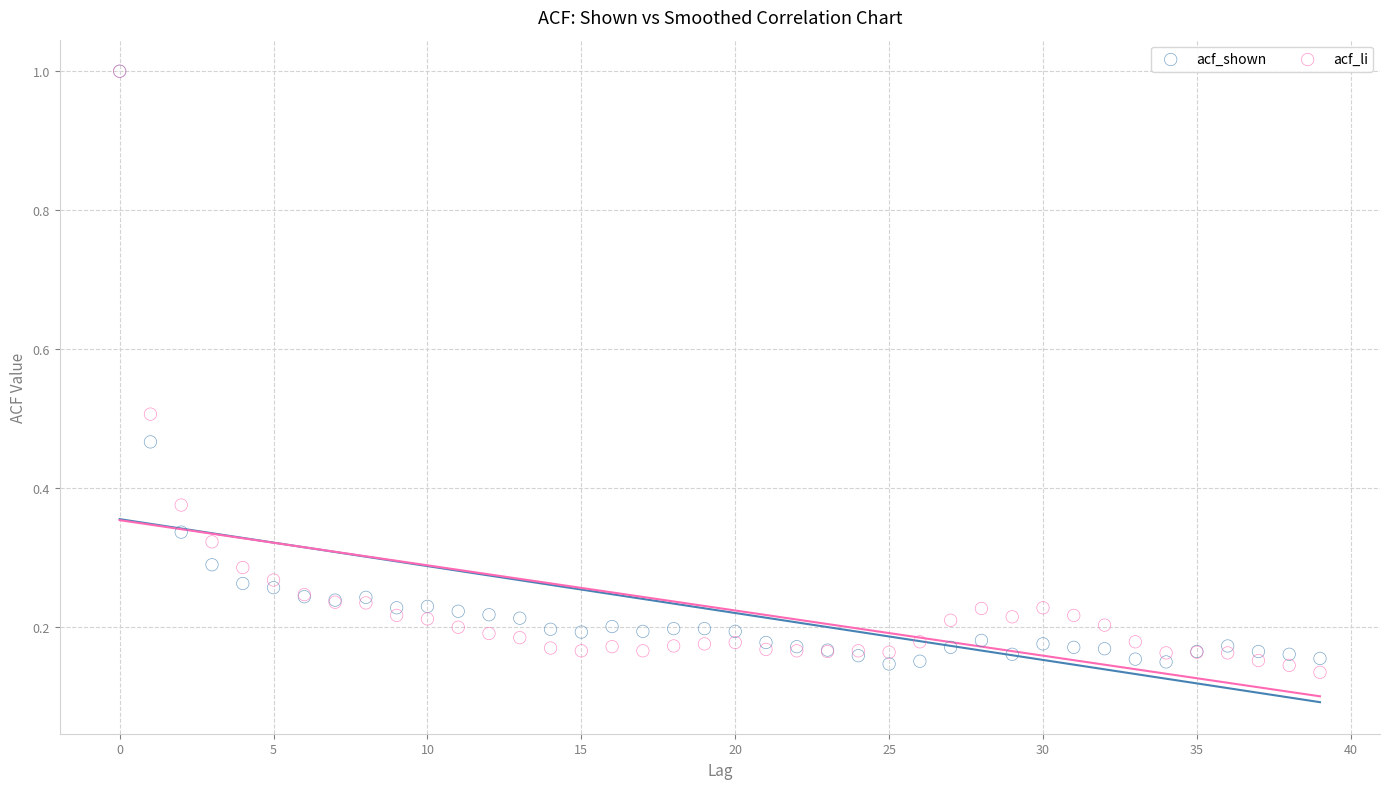

Which series contains the lowest Y value?

acf_li